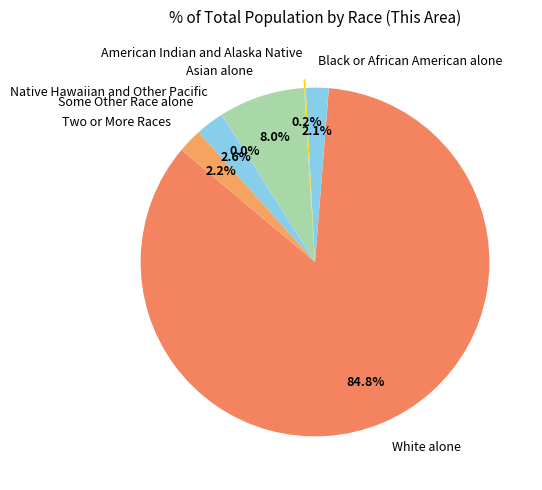

Is there any slice that represents more than half of the pie?

Yes